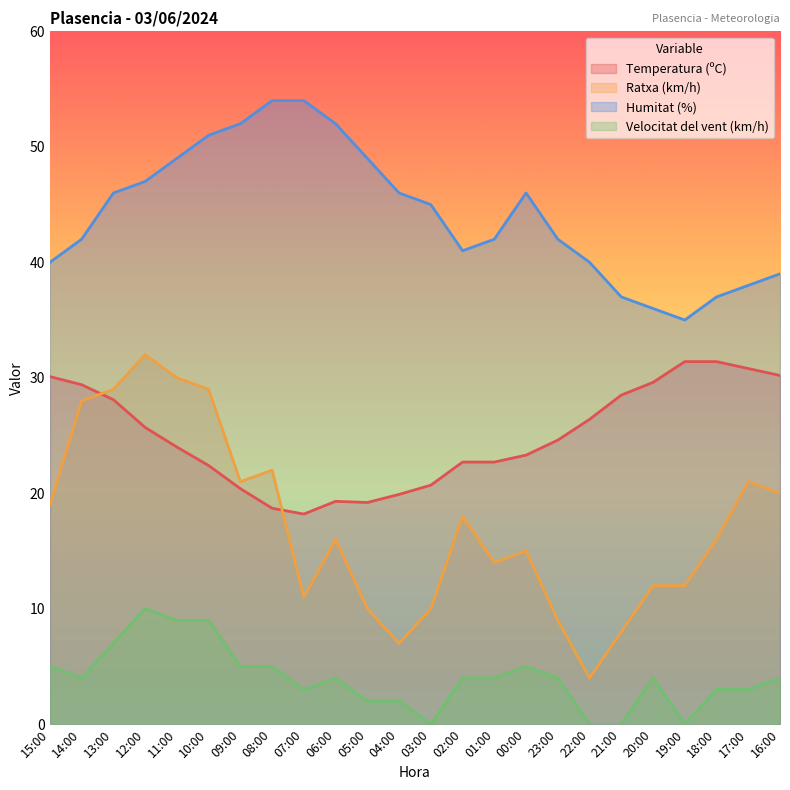

What is the difference between the Velocitat del vent (km/h) values at 01:00 and 05:00?

2.0